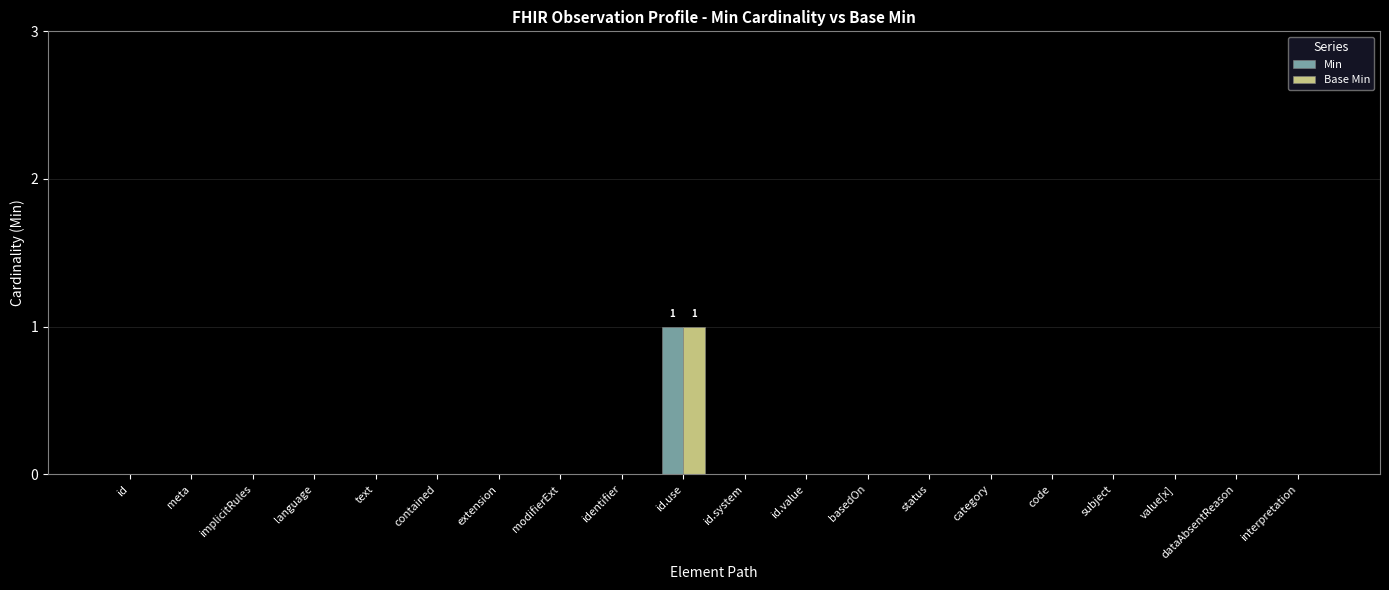

How many Min values are between 0 and 1?

20